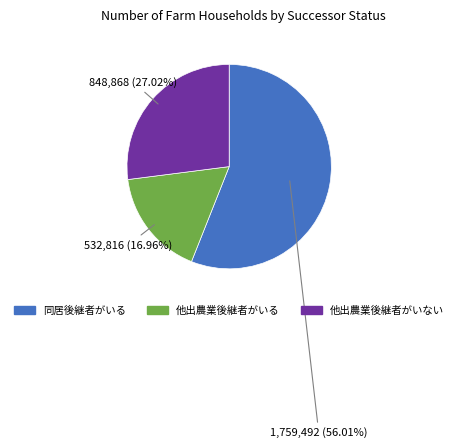

Do 他出農業後継者がいる and 同居後継者がいる together represent more than half of the pie?

Yes